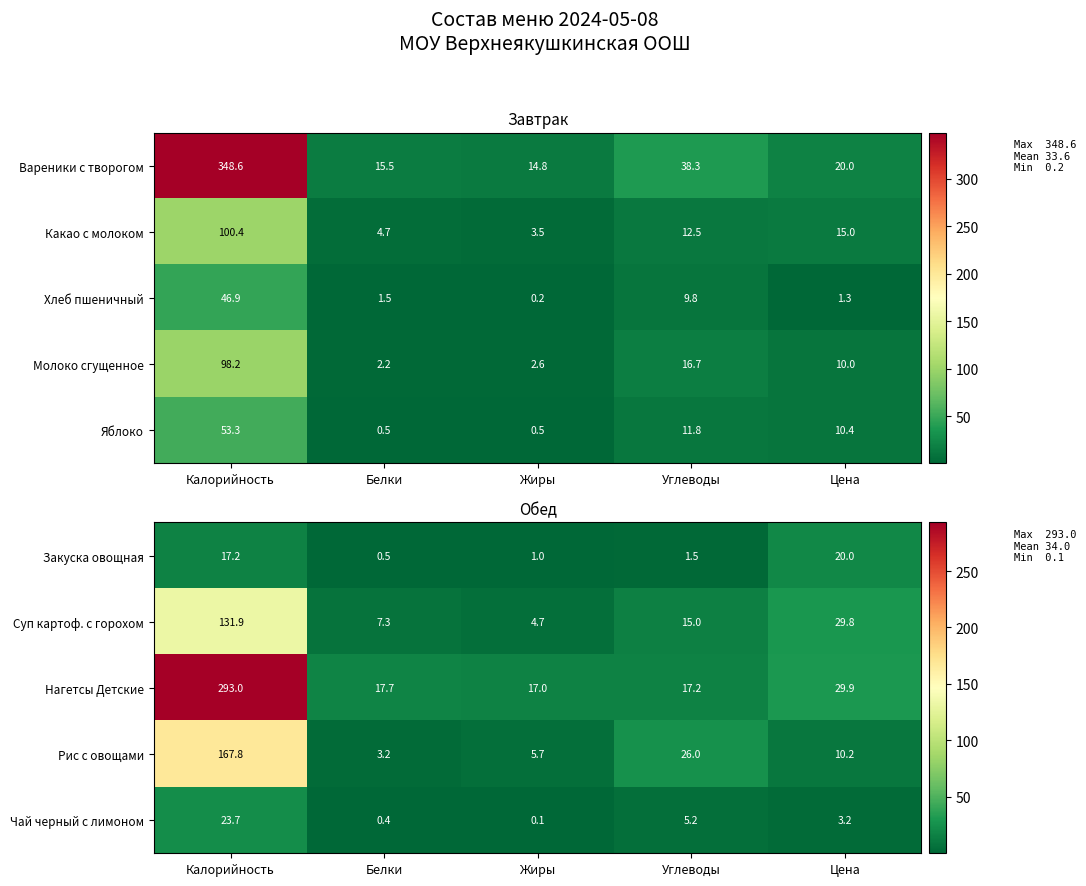

At which label is Суп картоф. с горохом closest to 68?

Цена